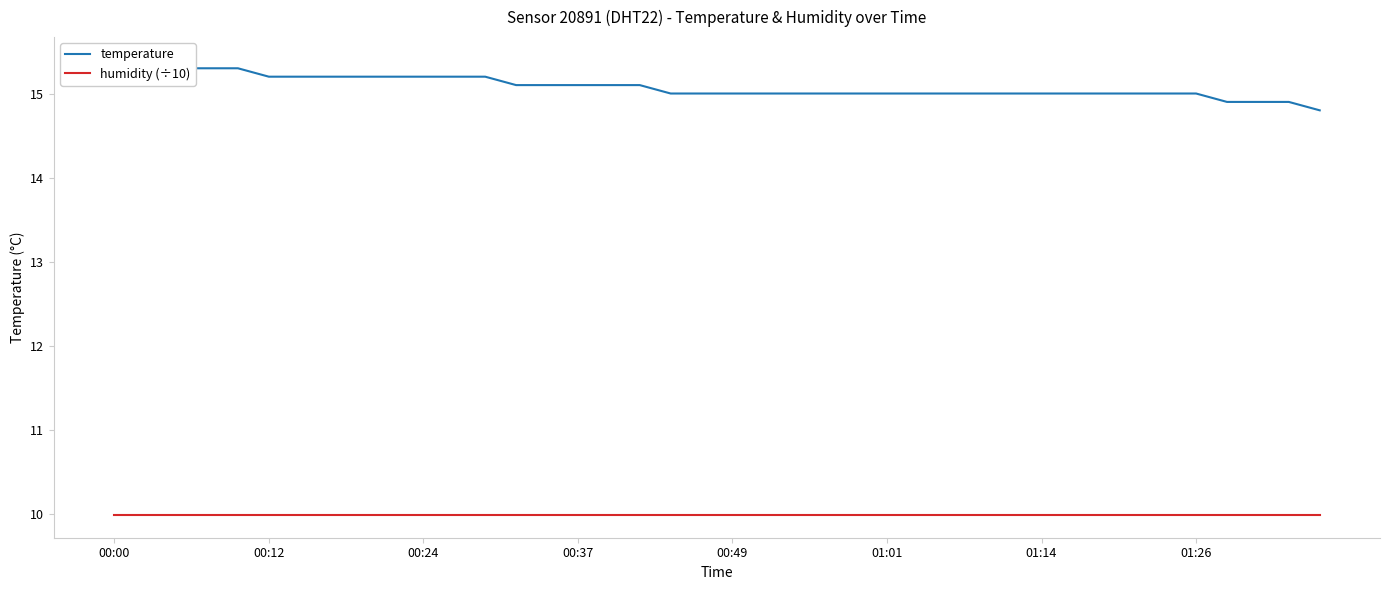

Rank the series by their maximum value, from lowest to highest.

humidity (÷10), temperature